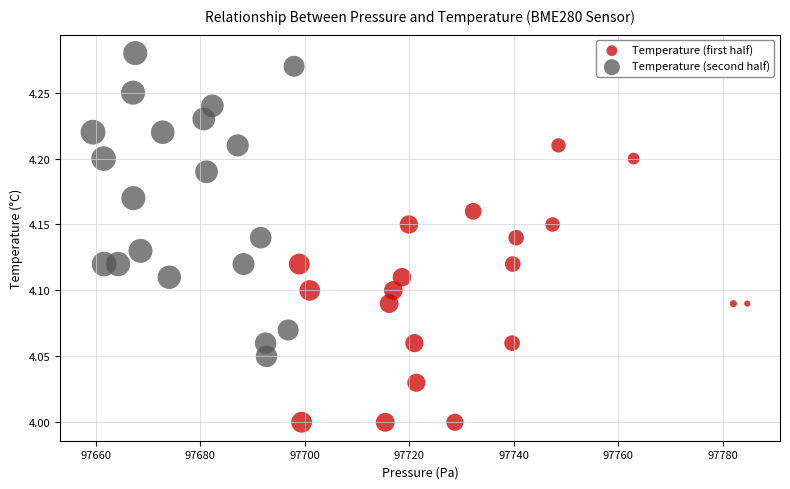

What are all the series names shown in the legend?

Temperature (first half), Temperature (second half)